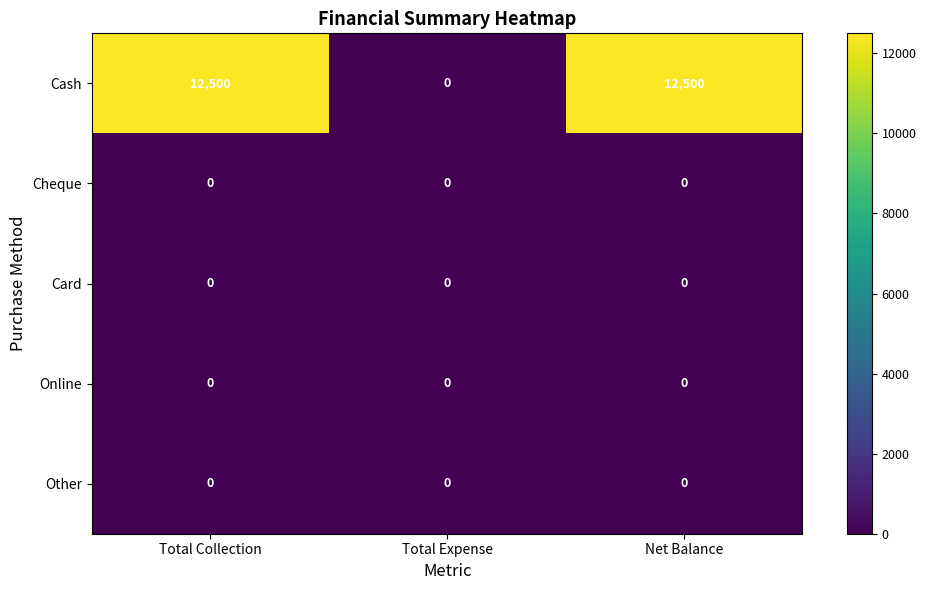

Which series has the widest spread of values?

Cash